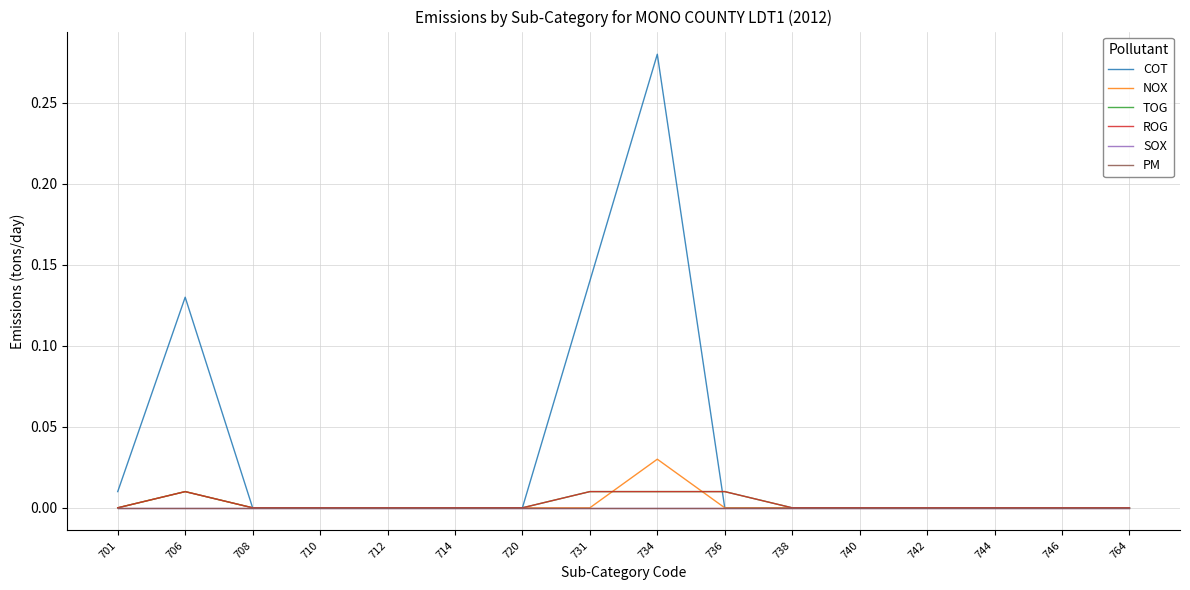

In ROG, how many points are higher than both neighbors (excluding endpoints)?

1